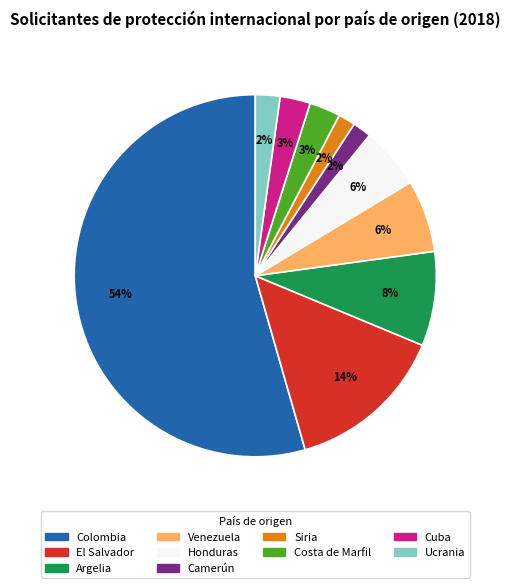

Is the sum of Costa de Marfil and El Salvador greater than half?

No